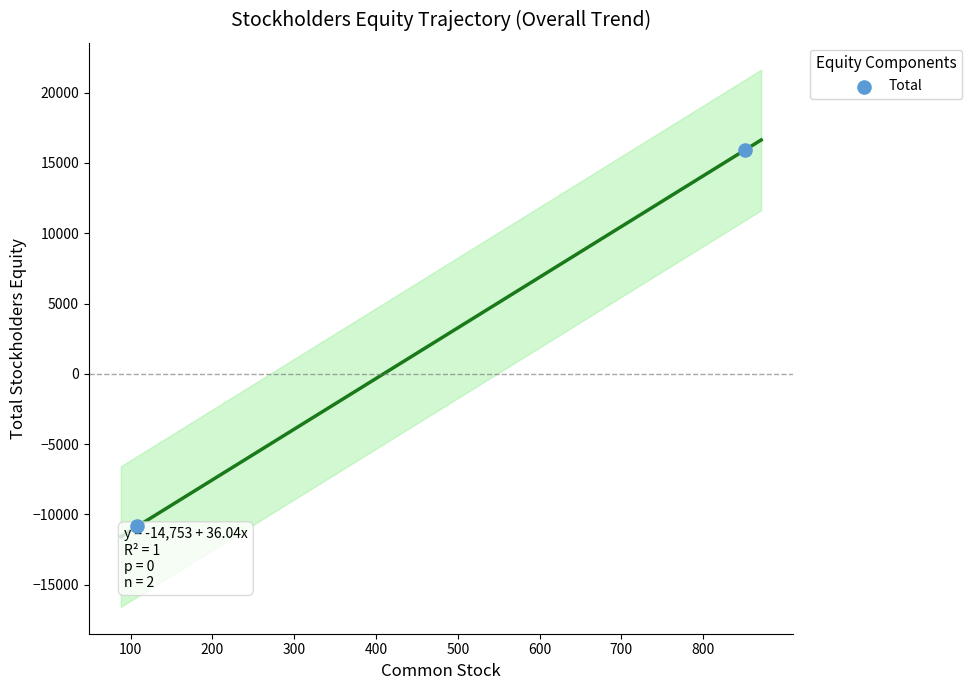

What is the average Y value?

2527